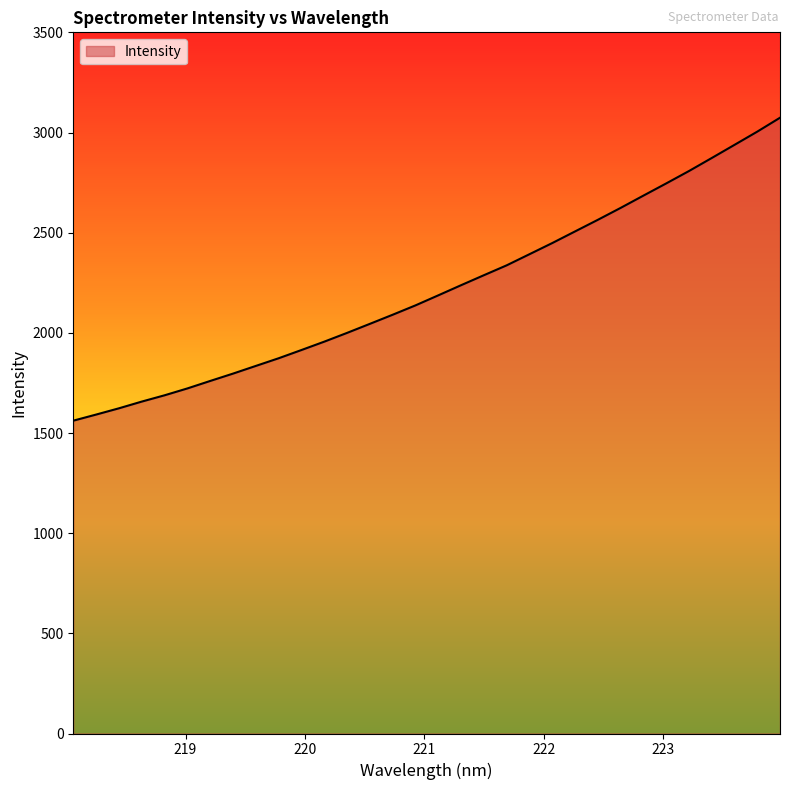

What is the greatest value displayed?

3073.7